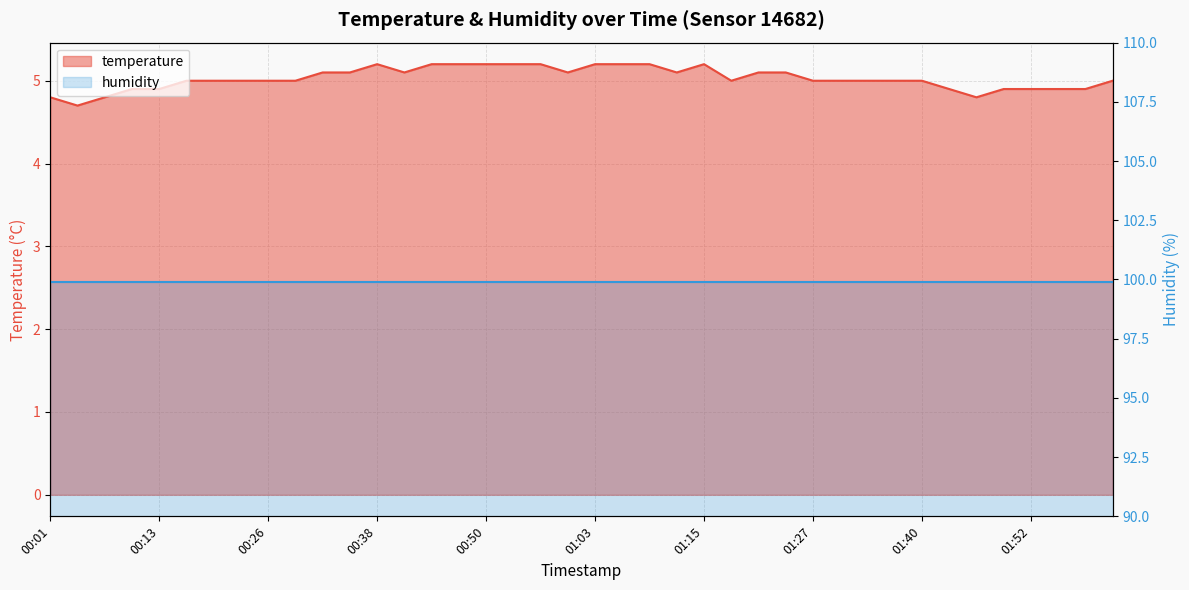

Rank the categories by value from lowest to highest.

00:04, 00:01, 00:07, 01:46, 00:10, 00:13, 01:43, 01:49, 01:52, 01:55, 01:58, 00:16, 00:19, 00:22, 00:26, 00:29, 01:18, 01:27, 01:31, 01:34, 01:37, 01:40, 02:01, 00:32, 00:35, 00:41, 01:00, 01:12, 01:21, 01:24, 00:38, 00:44, 00:47, 00:50, 00:53, 00:57, 01:03, 01:06, 01:09, 01:15